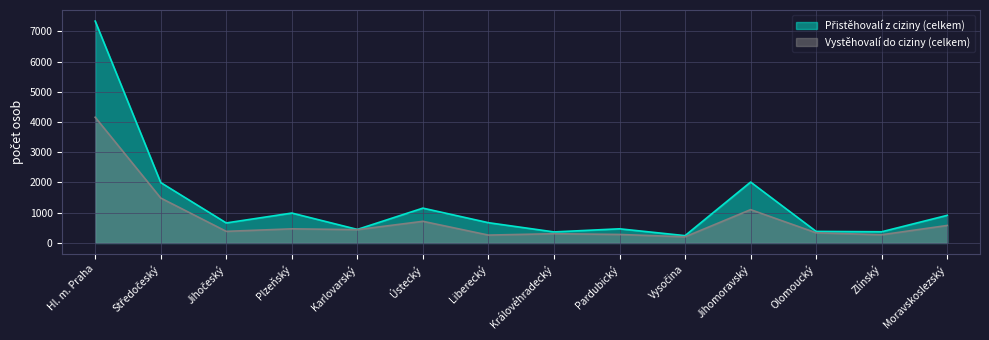

True or false: Vystěhovalí do ciziny (celkem) and Přistěhovalí z ciziny (celkem) intersect in this chart.

False